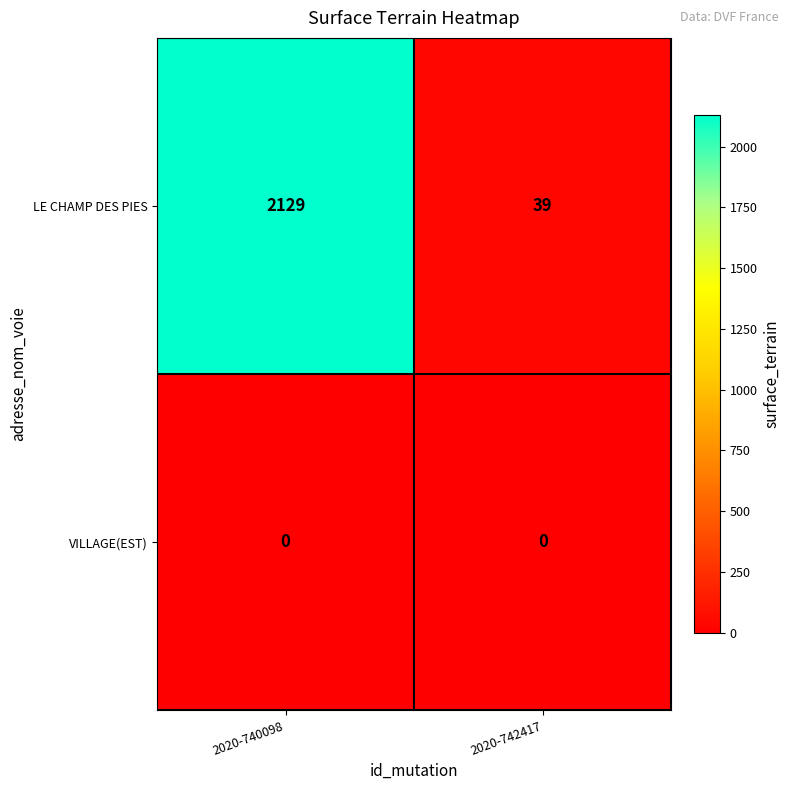

Which series has the largest total across all categories?

LE CHAMP DES PIES